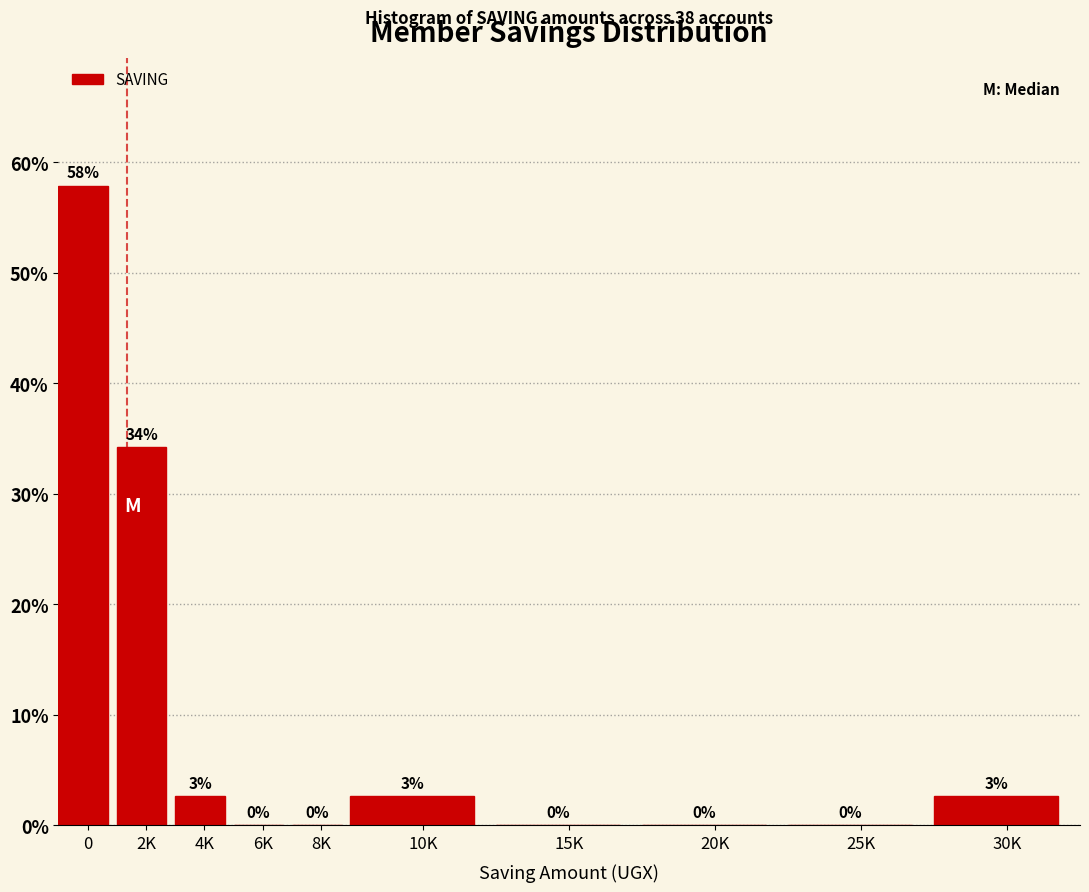

What is the greatest value displayed?

57.9